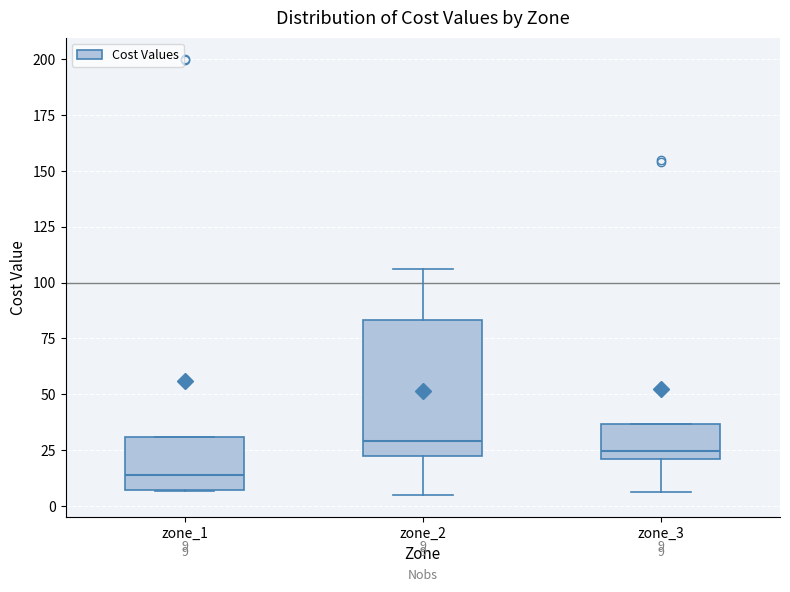

Which box is the tallest, from its lower edge to its upper edge?

zone_2